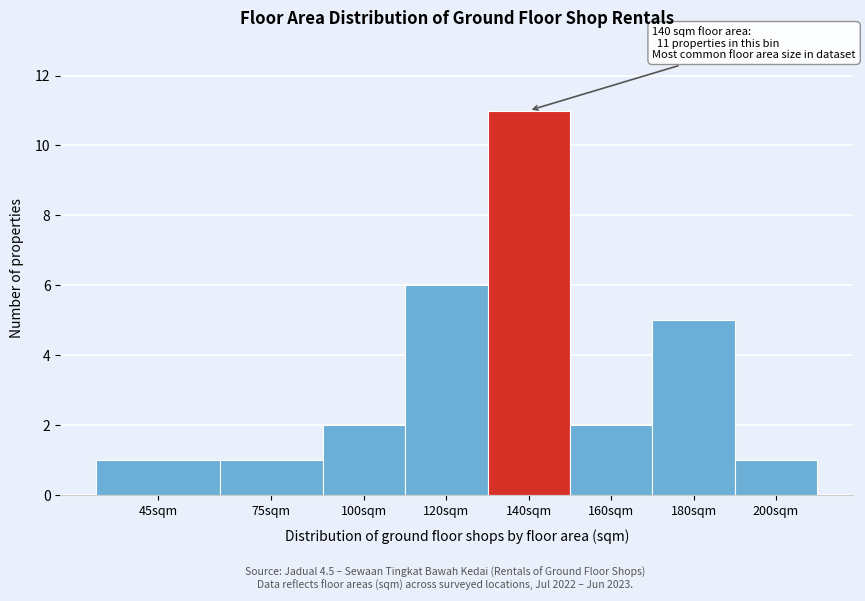

Reading left to right, list all the values displayed in this chart.

45sqm=1	75sqm=1	100sqm=2	120sqm=6	140sqm=11	160sqm=2	180sqm=5	200sqm=1